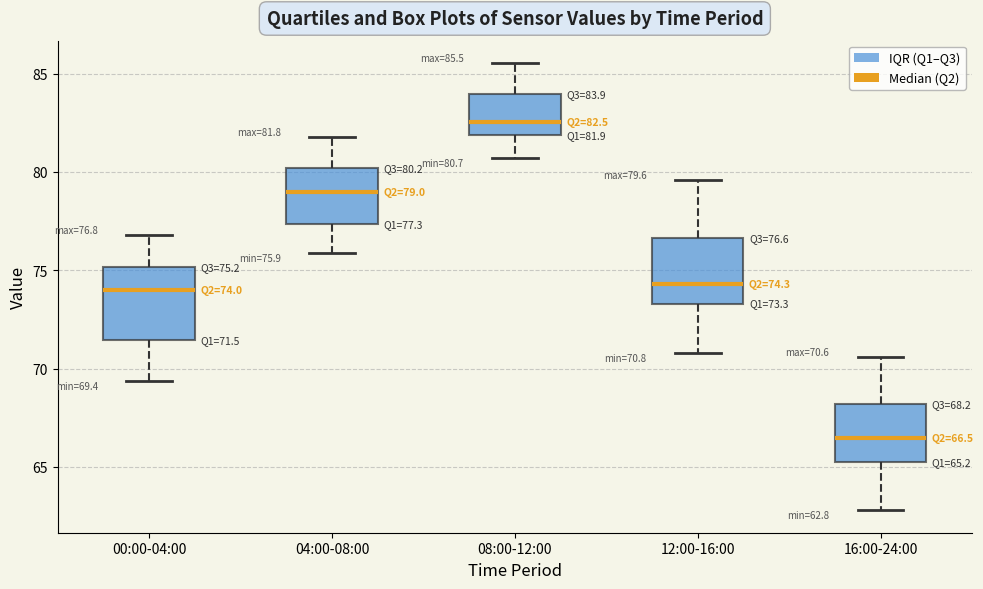

Which box has the lowest median line?

16:00-24:00